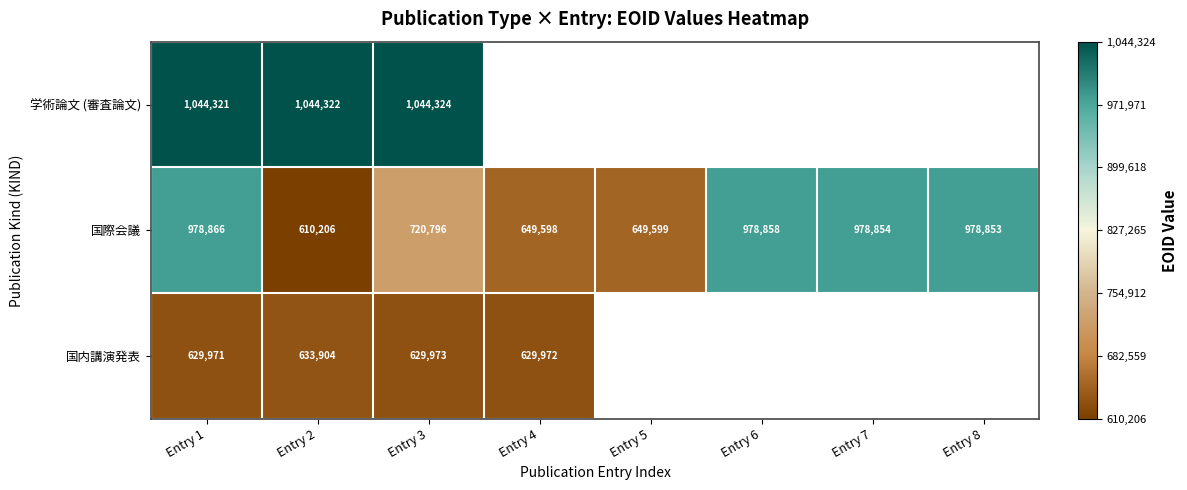

At which category is the sum across all series the highest?

Entry 1